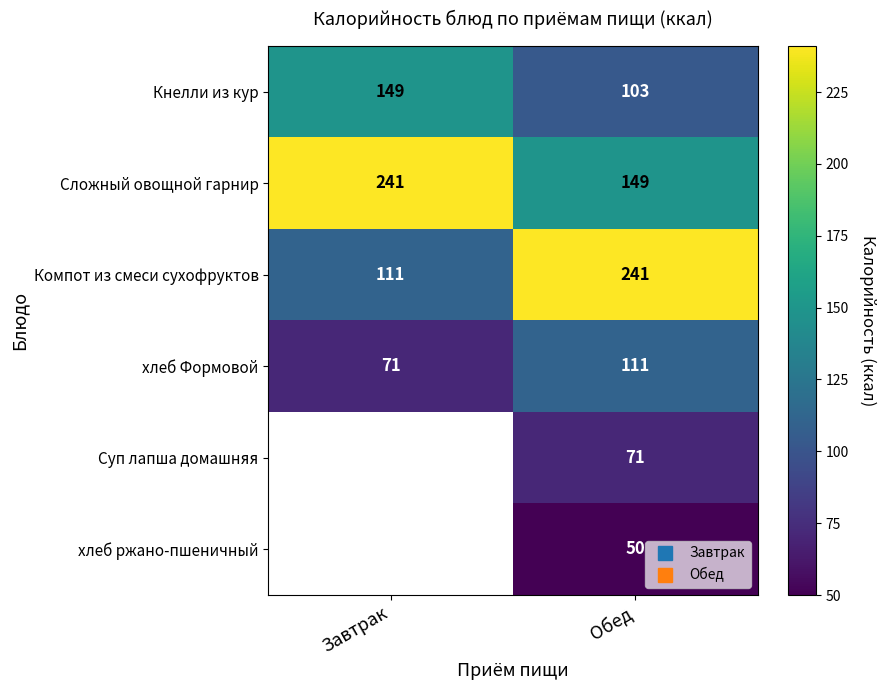

At how many categories does at least one series exceed 139?

2